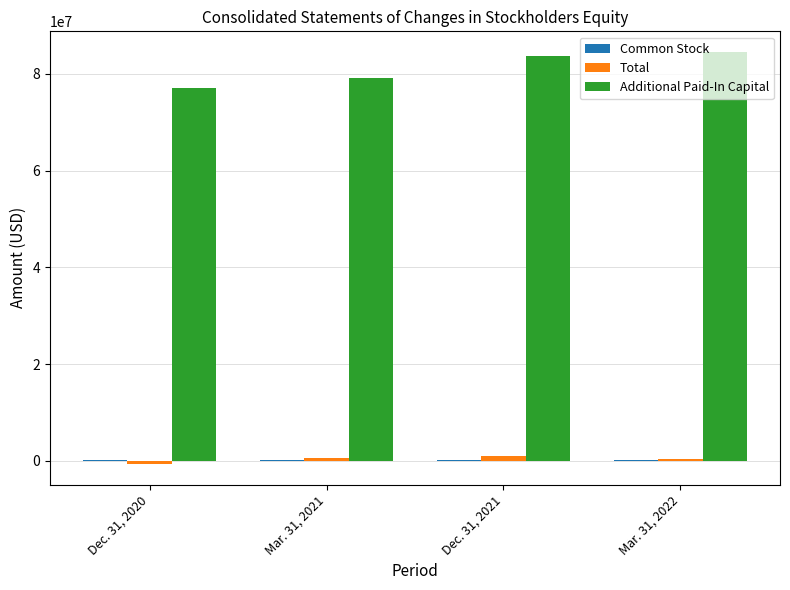

The value of Additional Paid-In Capital at Mar. 31, 2022 is 84534035. True or false?

True